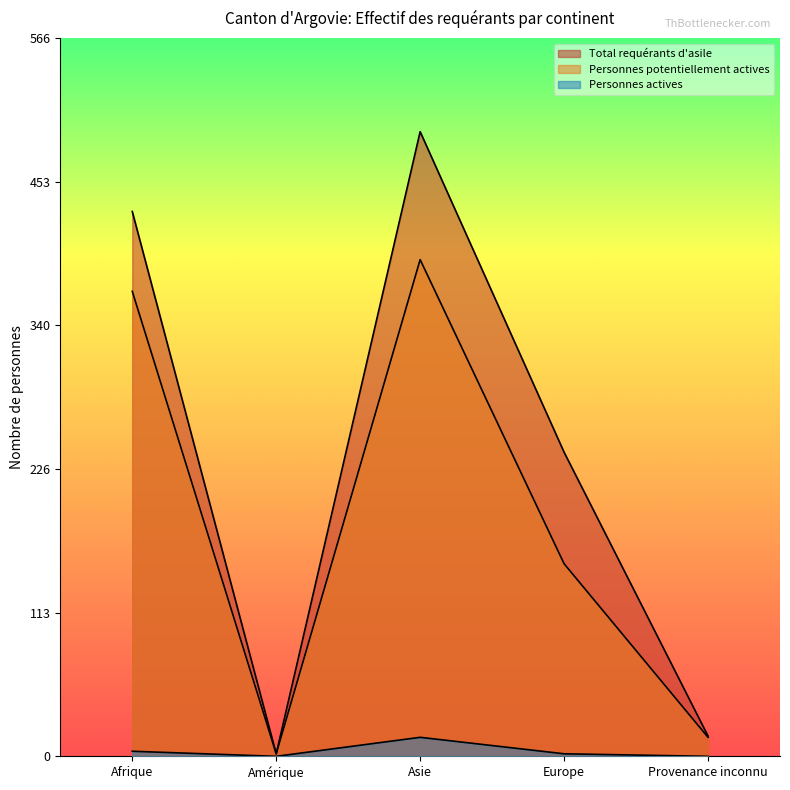

Does the chart display data point markers on the line(s)?

No